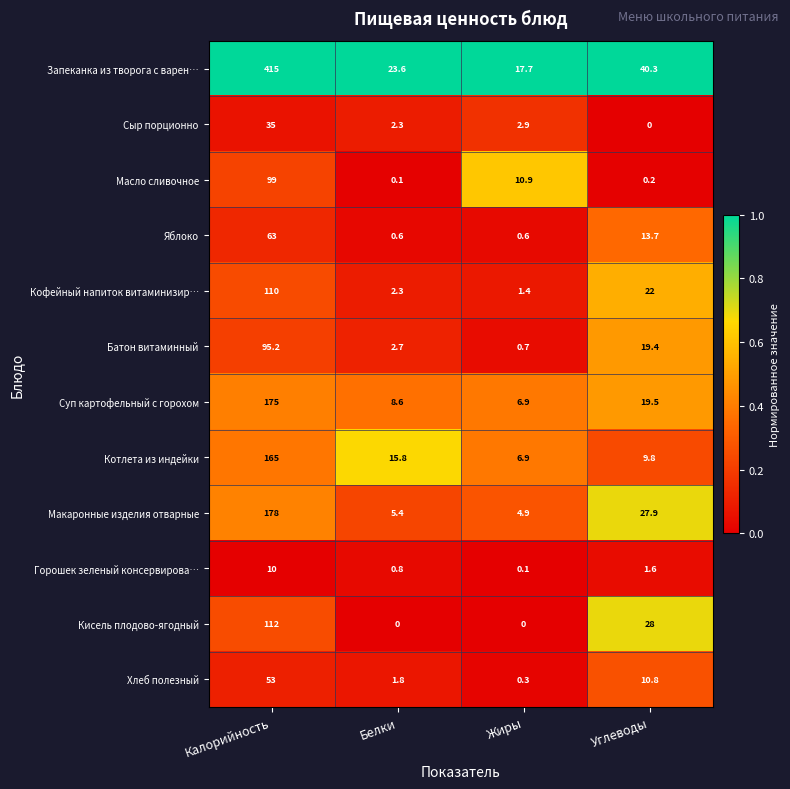

Where is Кофейный напиток витаминизир… nearest to the value 55?

Углеводы